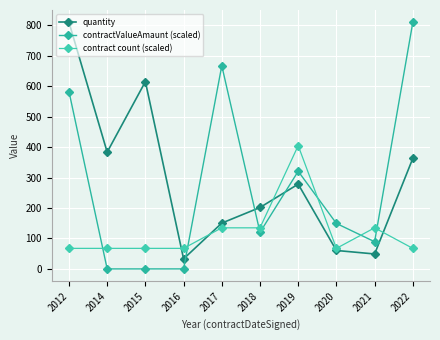

What is the difference between the second highest and second lowest values in the contract count (scaled) series?

67.5